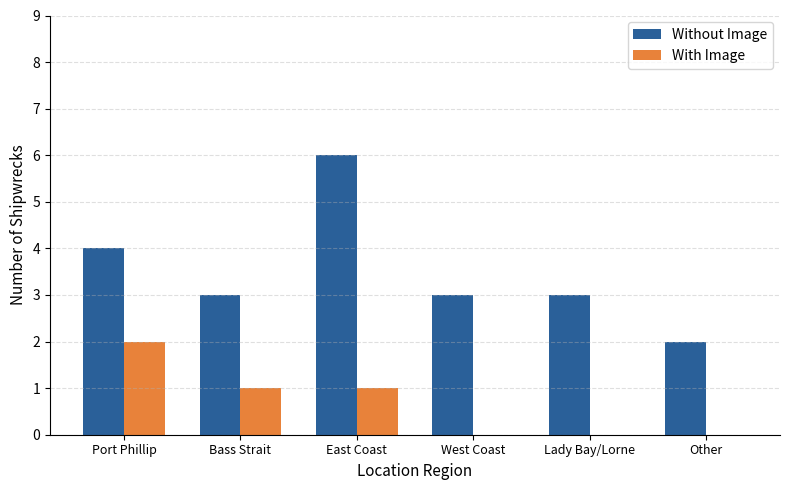

How many values in the Without Image series exceed 3?

2